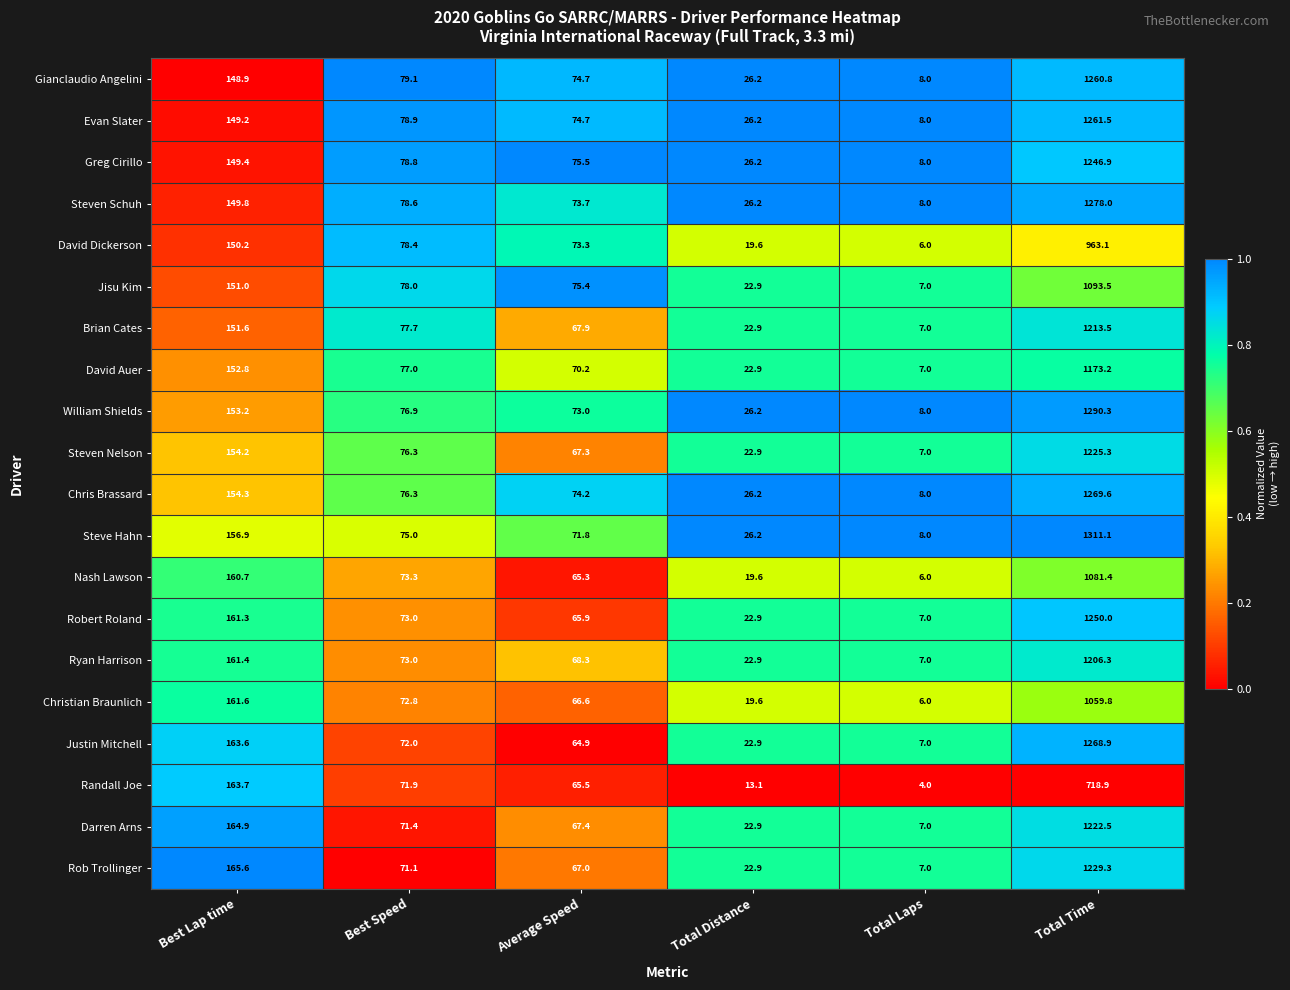

True or false: William Shields has a value of 8.0 at Total Laps.

True